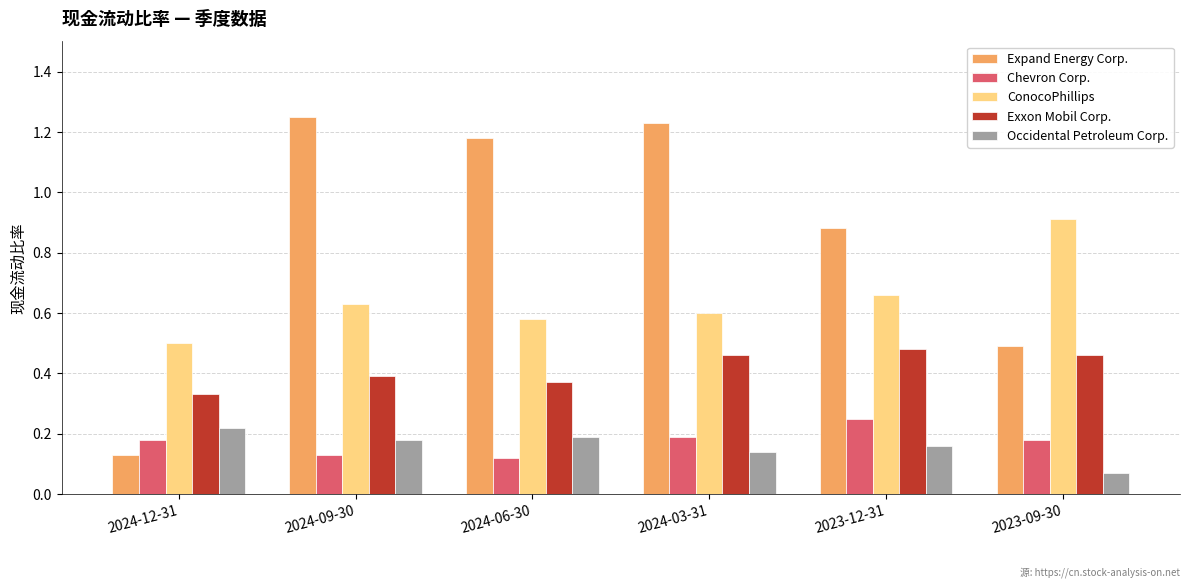

At which label is Expand Energy Corp. closest to 0?

2024-12-31